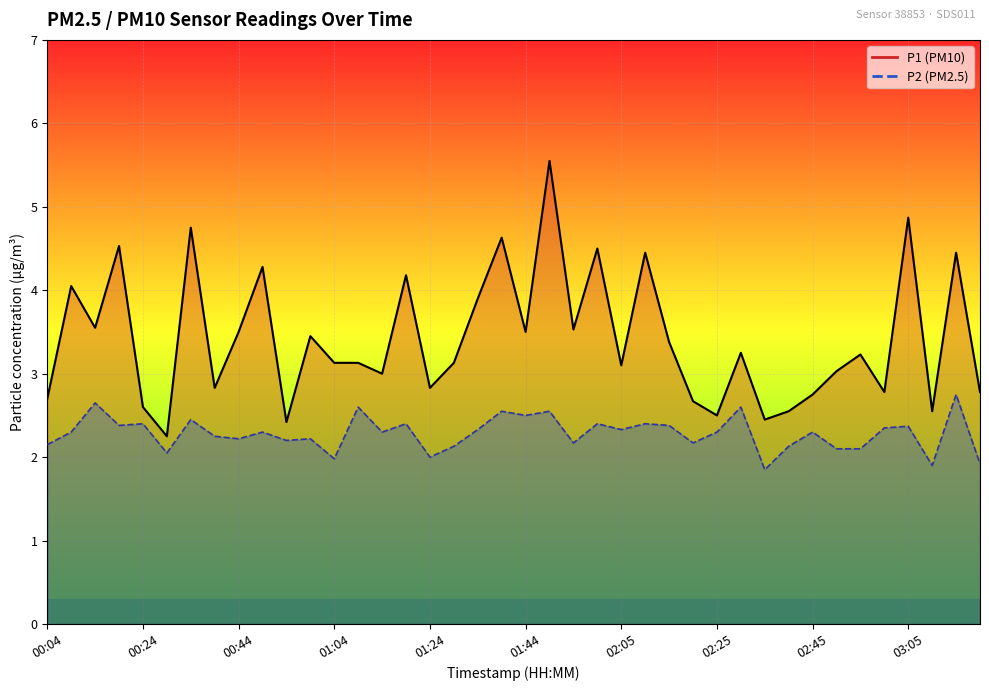

Reading left to right, list all the values displayed in this chart.

P1 line: 2.7	4.0	3.5	4.5	2.6	2.2	4.8	2.8	3.5	4.3	2.4	3.5	3.1	3.1	3.0	4.2	2.8	3.1	3.9	4.6	3.5	5.5	3.5	4.5	3.1	4.5	3.4	2.7	2.5	3.2	2.5	2.5	2.8	3.0	3.2	2.8	4.9	2.5	4.5	2.8
P2 line: 2.1	2.3	2.6	2.4	2.4	2.0	2.5	2.2	2.2	2.3	2.2	2.2	2.0	2.6	2.3	2.4	2.0	2.1	2.3	2.5	2.5	2.5	2.2	2.4	2.3	2.4	2.4	2.2	2.3	2.6	1.9	2.1	2.3	2.1	2.1	2.4	2.4	1.9	2.8	1.9